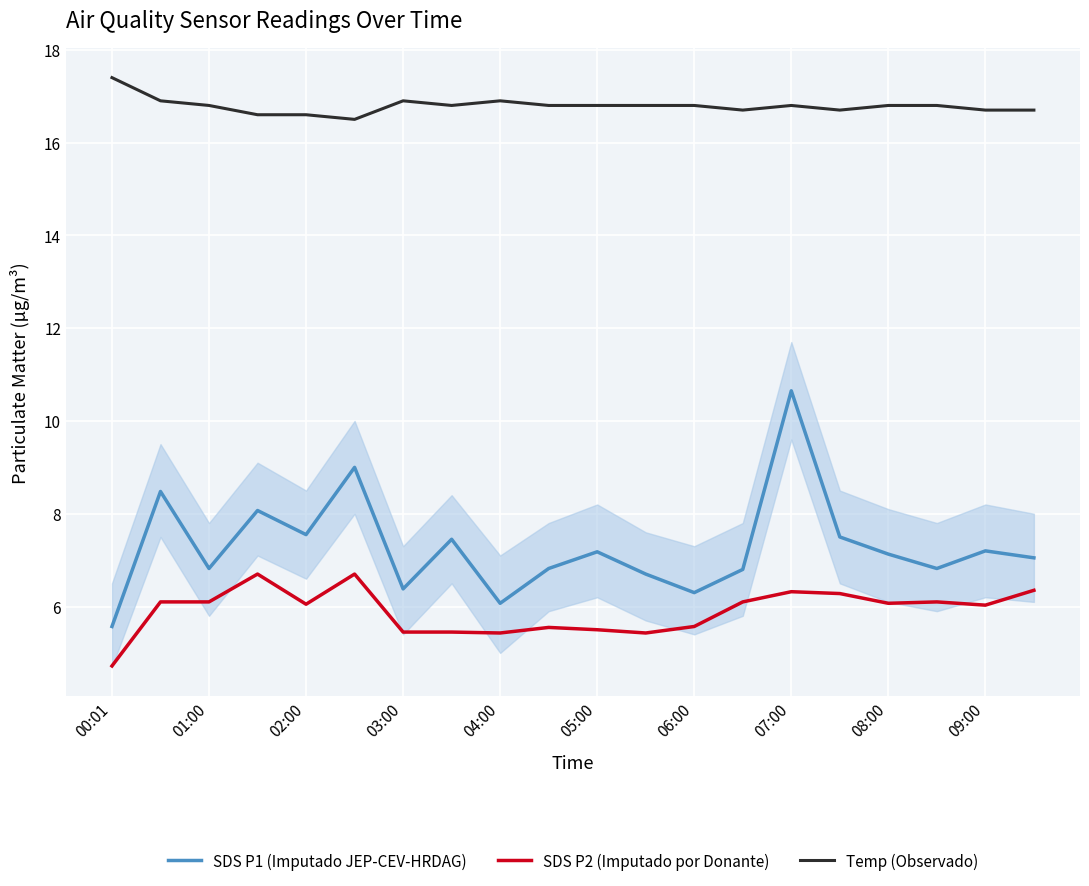

Rank the series by their maximum value, from lowest to highest.

SDS P2 (Imputado por Donante), SDS P1 (Imputado JEP-CEV-HRDAG), Temp (Observado)